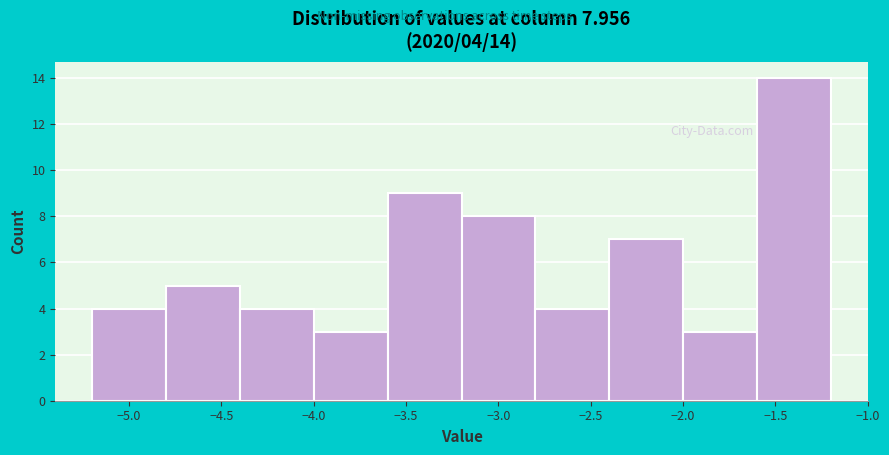

Over which range of the x-axis is the bar tallest?

-1.6 to -1.2